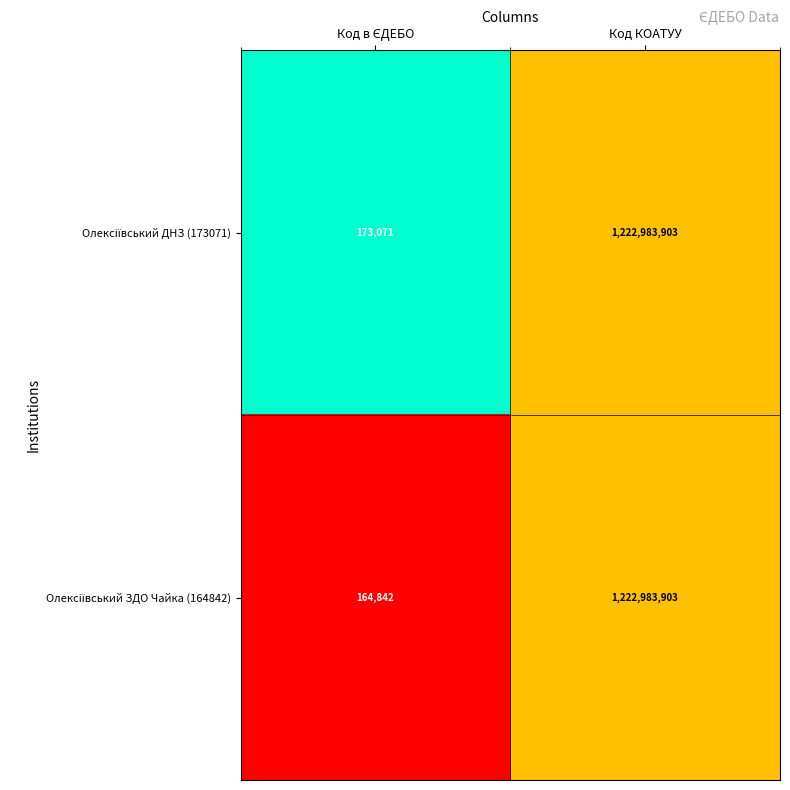

At which category is the sum across all series the highest?

Код КОАТУУ